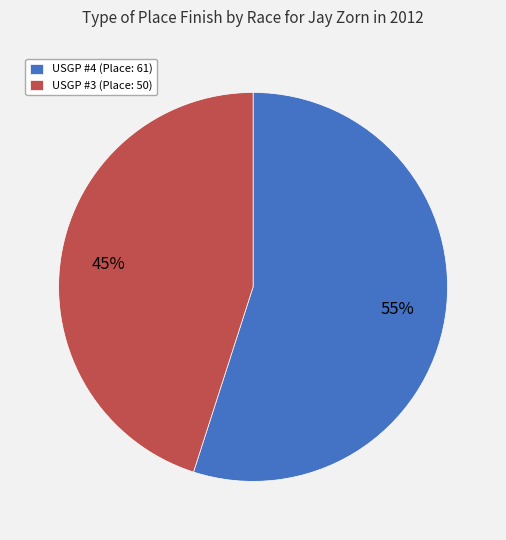

What is the largest slice in the pie chart?

USGP #4 (Place: 61)